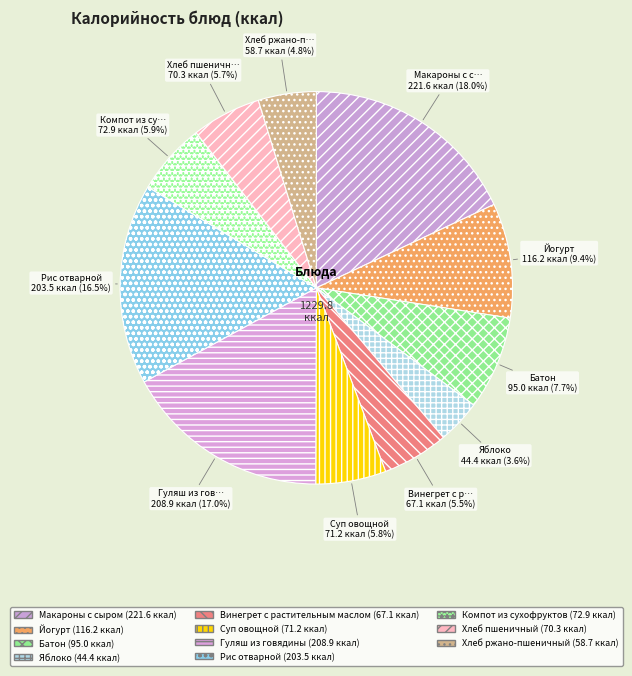

Count the number of slices in the pie.

11